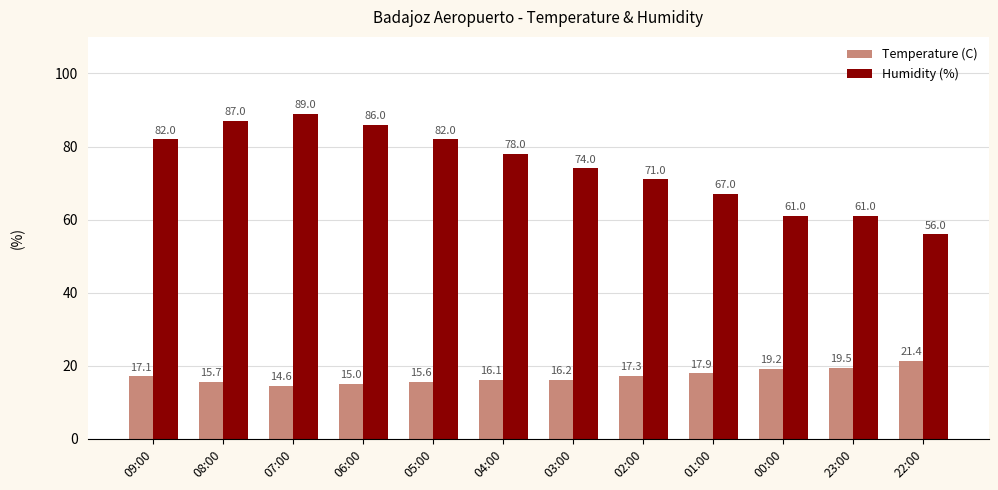

At which label does Humidity (%) reach its peak?

07:00